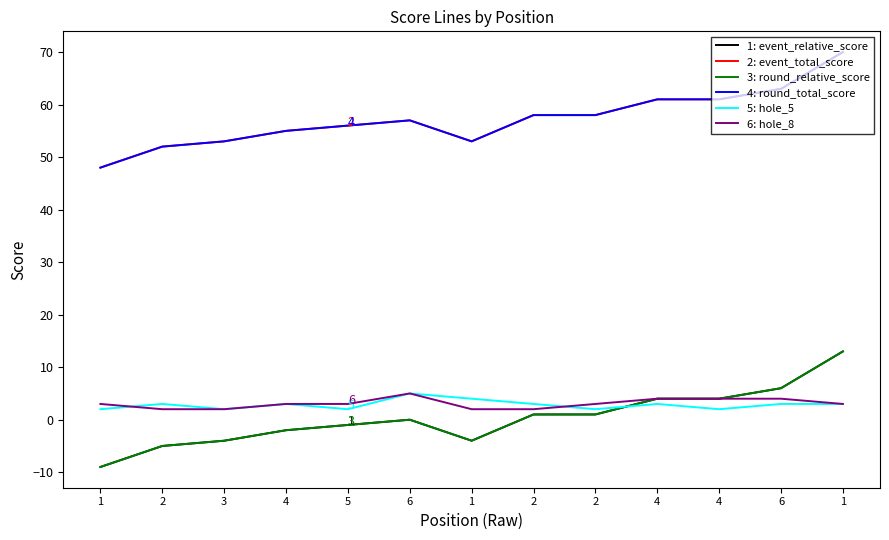

True or false: 1: event_relative_score has a value of -1 at 3.

False